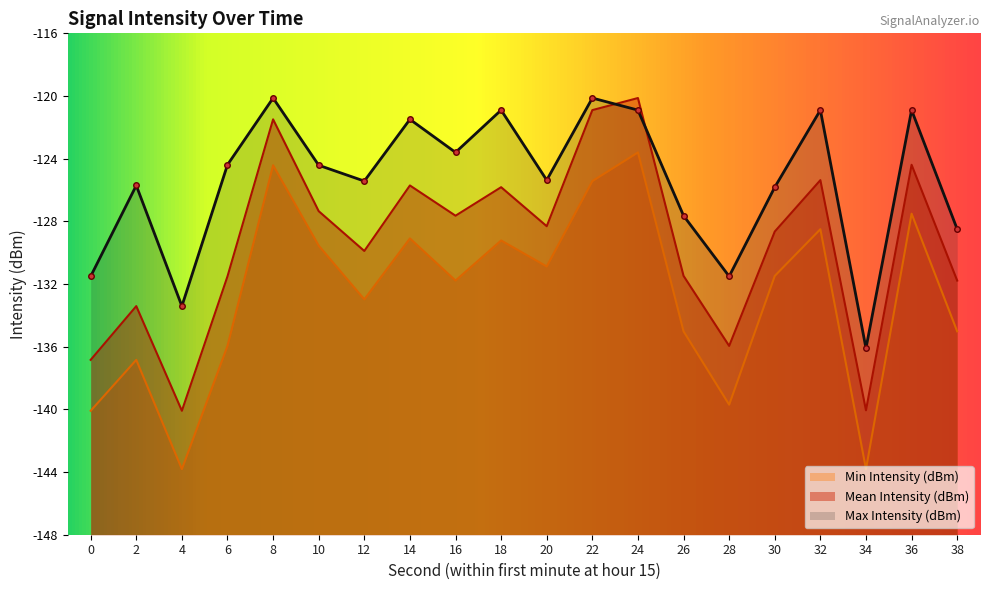

What is the value of the Mean Intensity (dBm) point at the 15th from the left?

-135.9